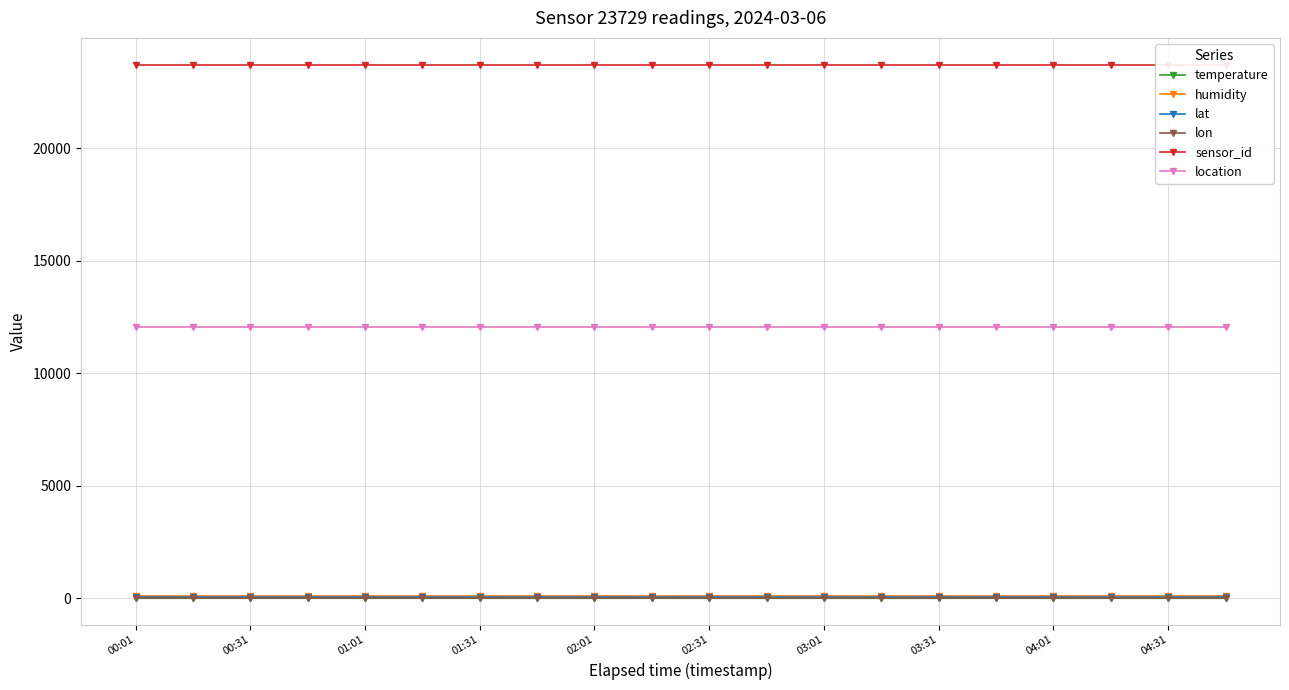

True or false: location and temperature cross at least once.

False